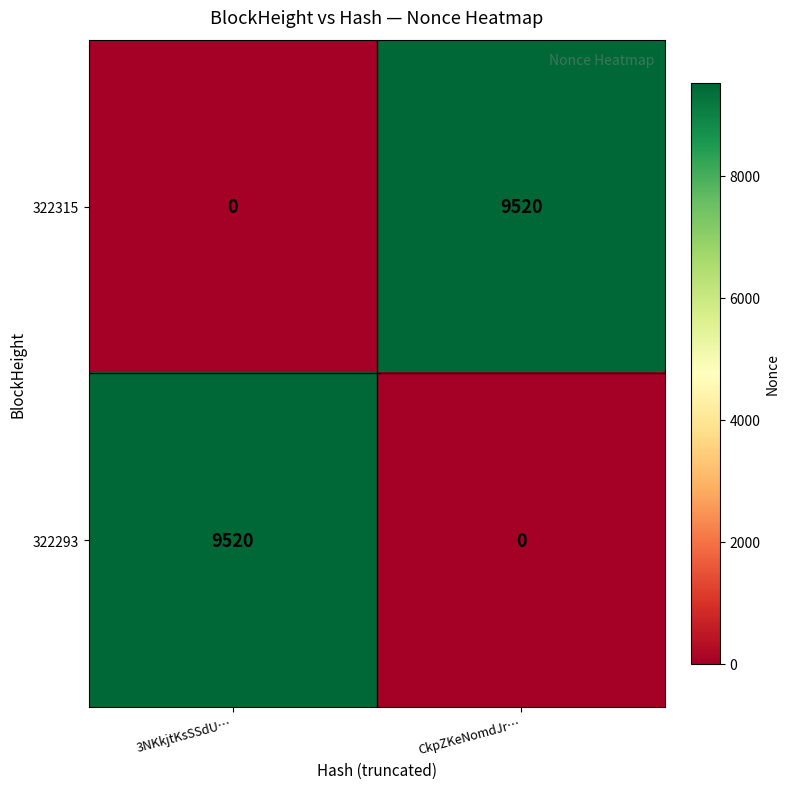

What is the total value across all series at CkpZKeNomdJr…?

9520